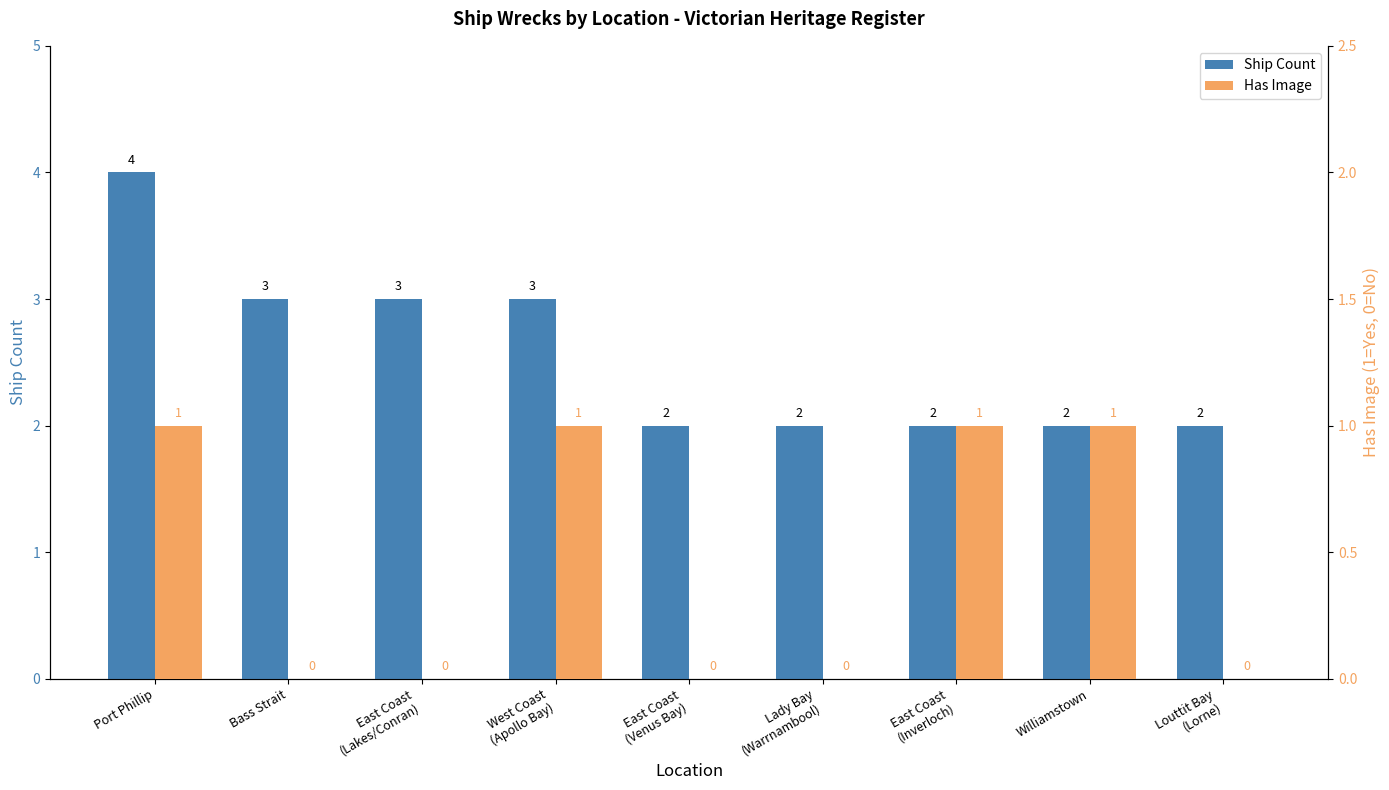

How many series are shown in this chart?

2